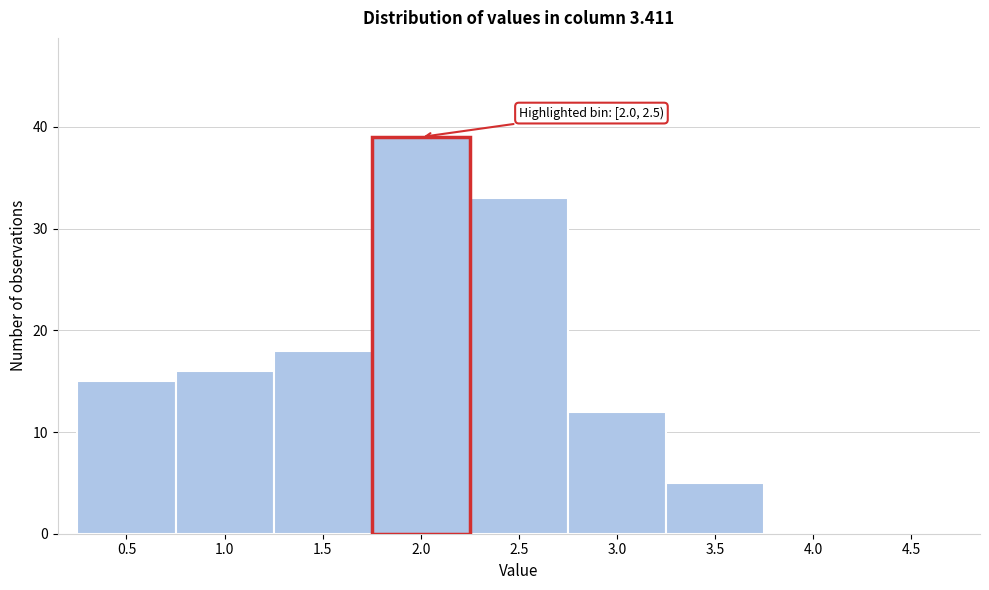

Reading left to right, what are all the values shown in this chart?

0.5=15	1.0=16	1.5=18	2.5=33	3.0=12	3.5=5	4.0=0	4.5=0